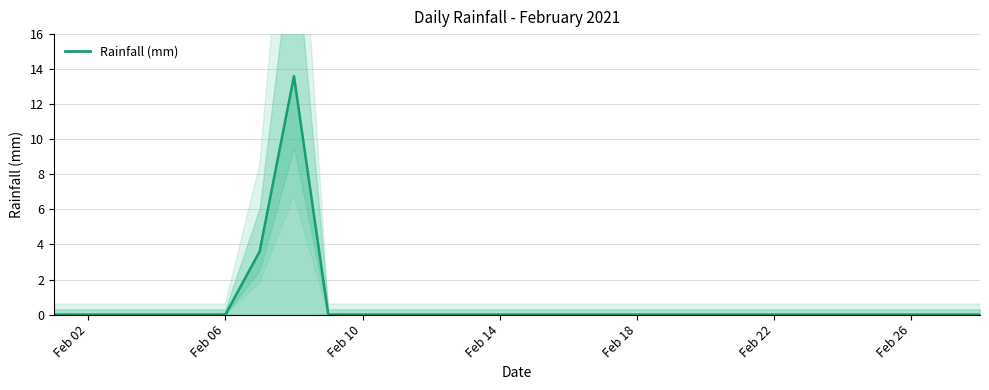

True or false: the data has more than 0 interior local peaks.

True